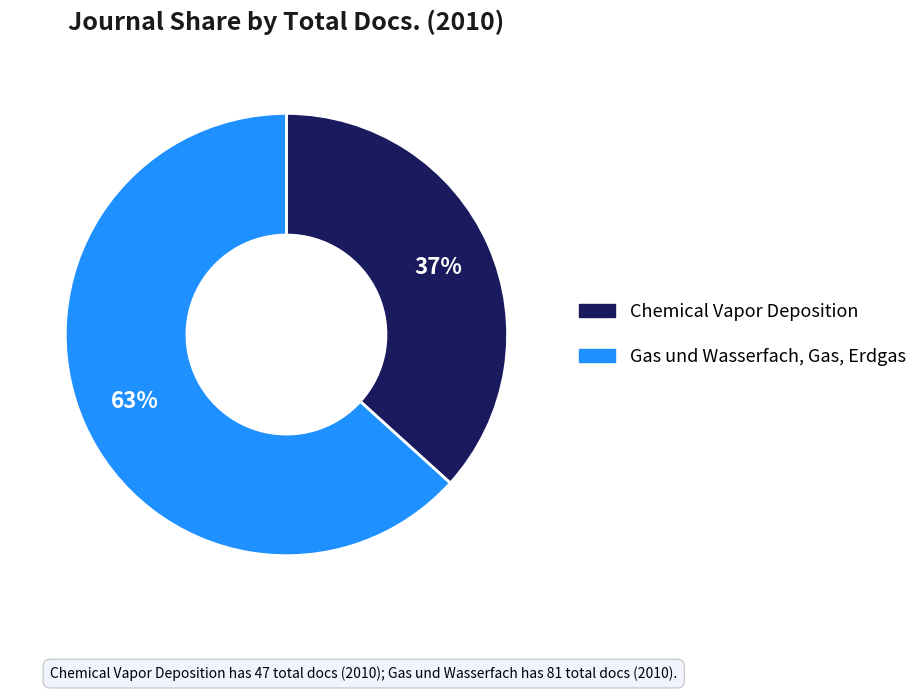

Which slice is the largest?

Gas und Wasserfach, Gas, Erdgas